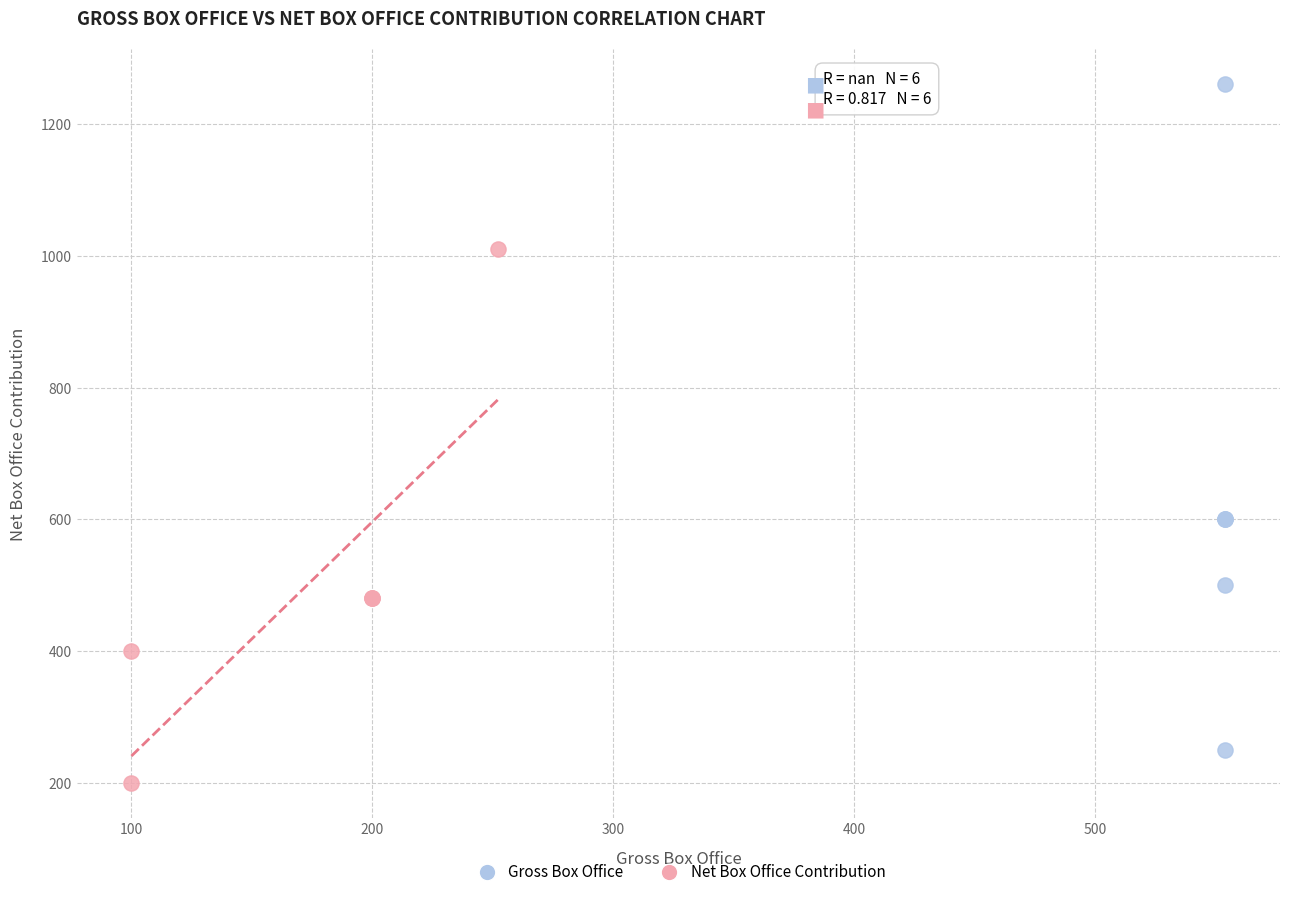

What are all the series names shown in the legend?

Gross Box Office, Net Box Office Contribution